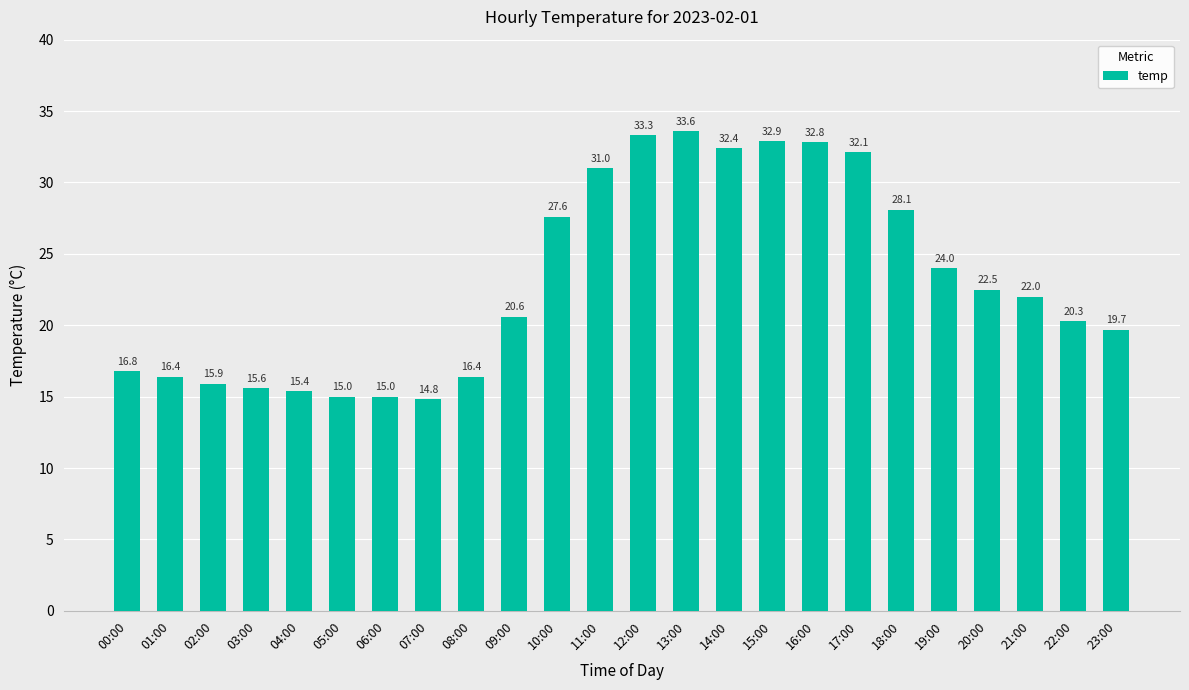

Which category has the lowest value across all series?

07:00